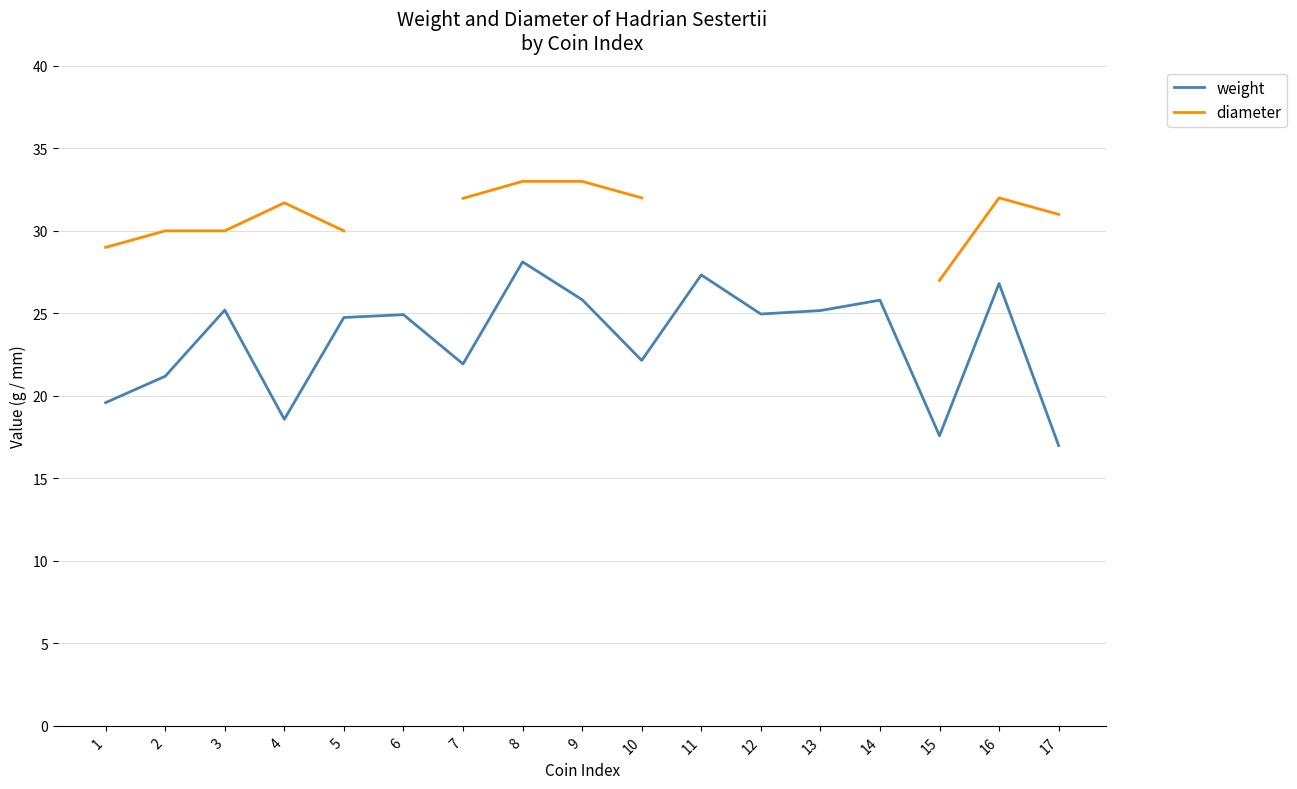

Rank the categories by weight value from highest to lowest.

8, 11, 16, 9, 14, 3, 13, 12, 6, 5, 10, 7, 2, 1, 4, 15, 17